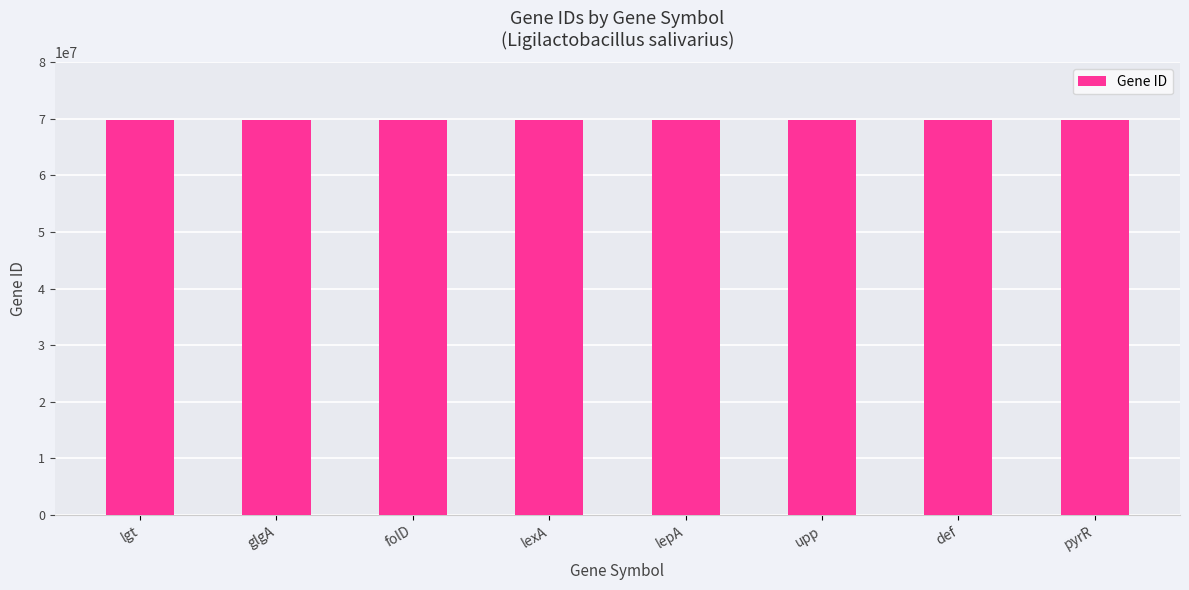

Are the bars horizontal?

No